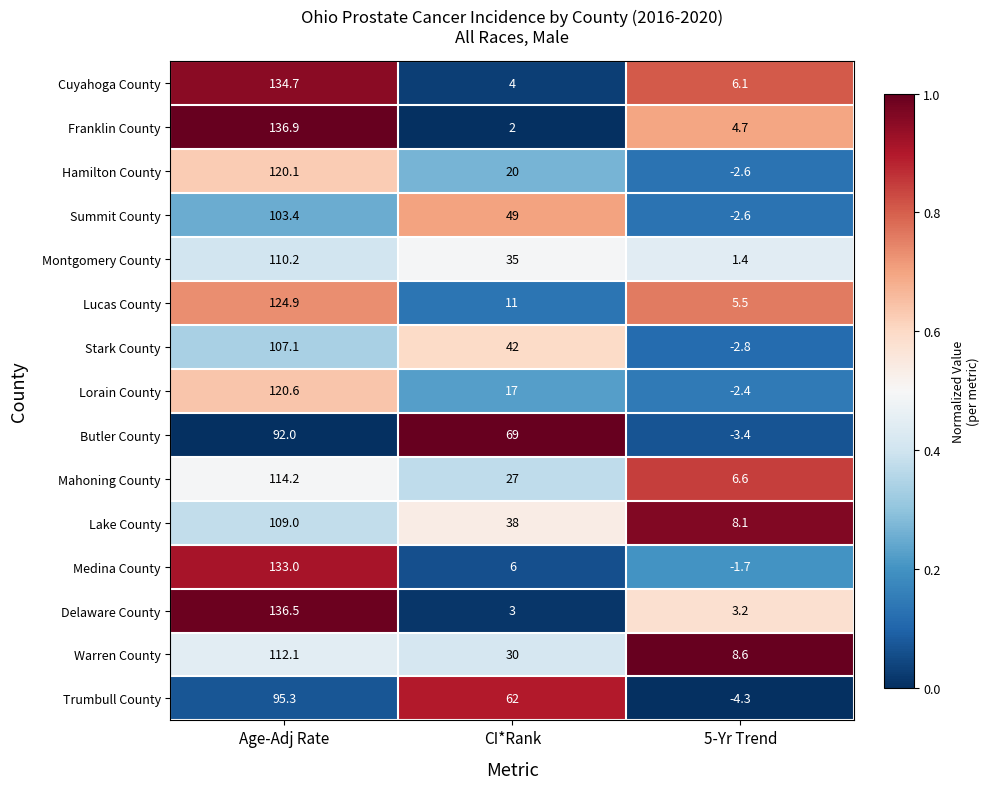

What is the minimum value for Butler County?

-3.4